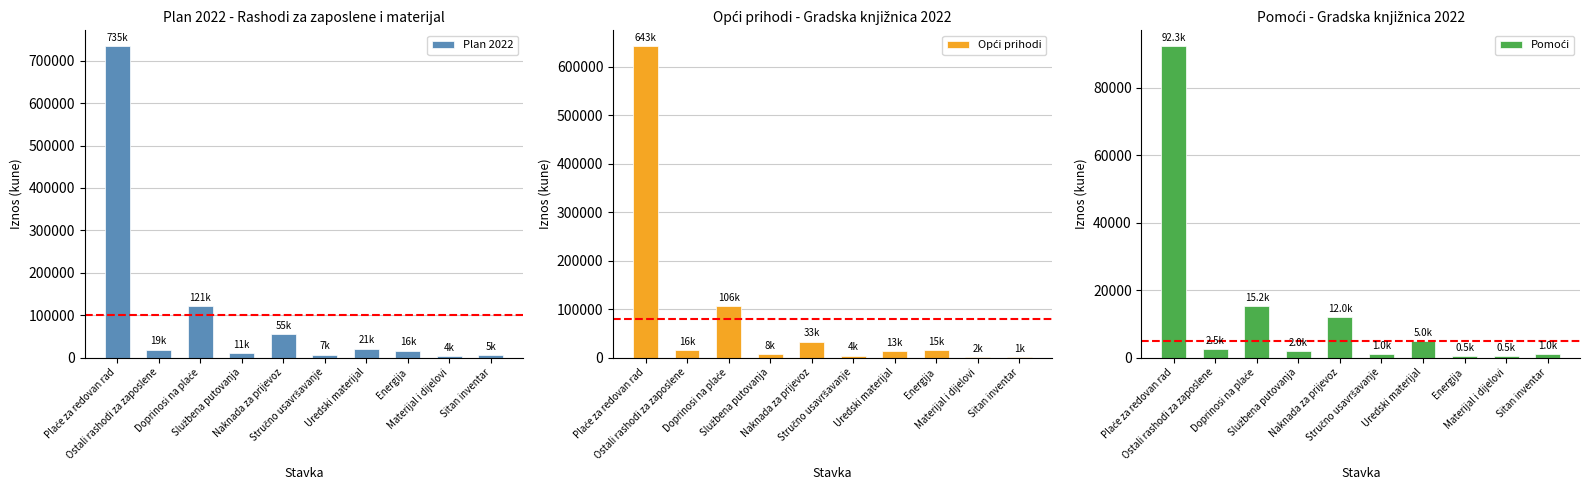

What is the smallest value displayed?

500.0